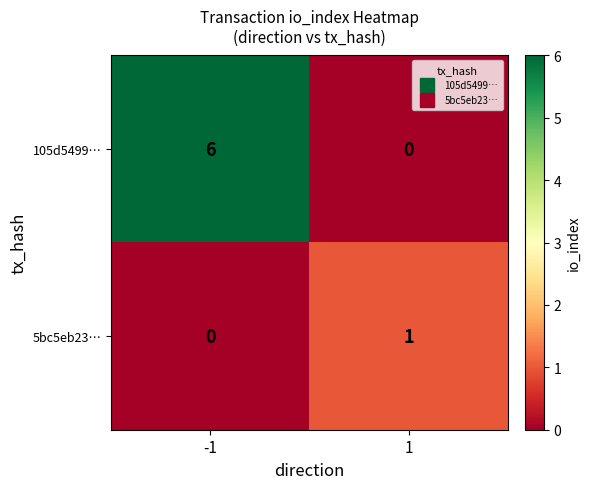

Reading left to right, transcribe all the data shown in this chart.

105d5499…: 6	0
5bc5eb23…: 0	1